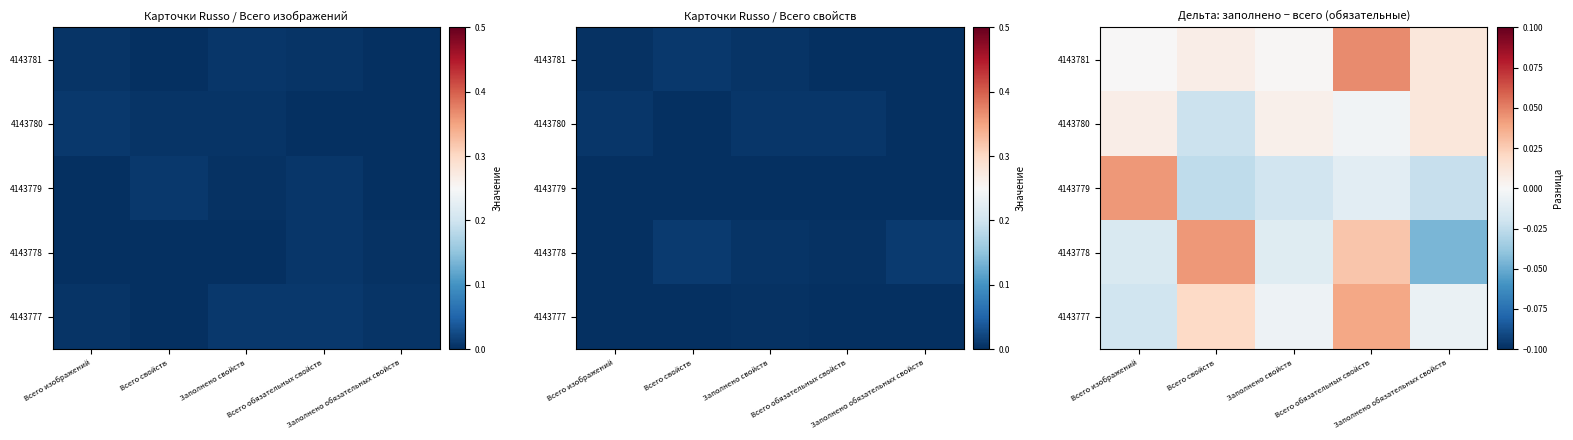

True or false: 4143778 has a value of 0.0 at Всего обязательных свойств.

False